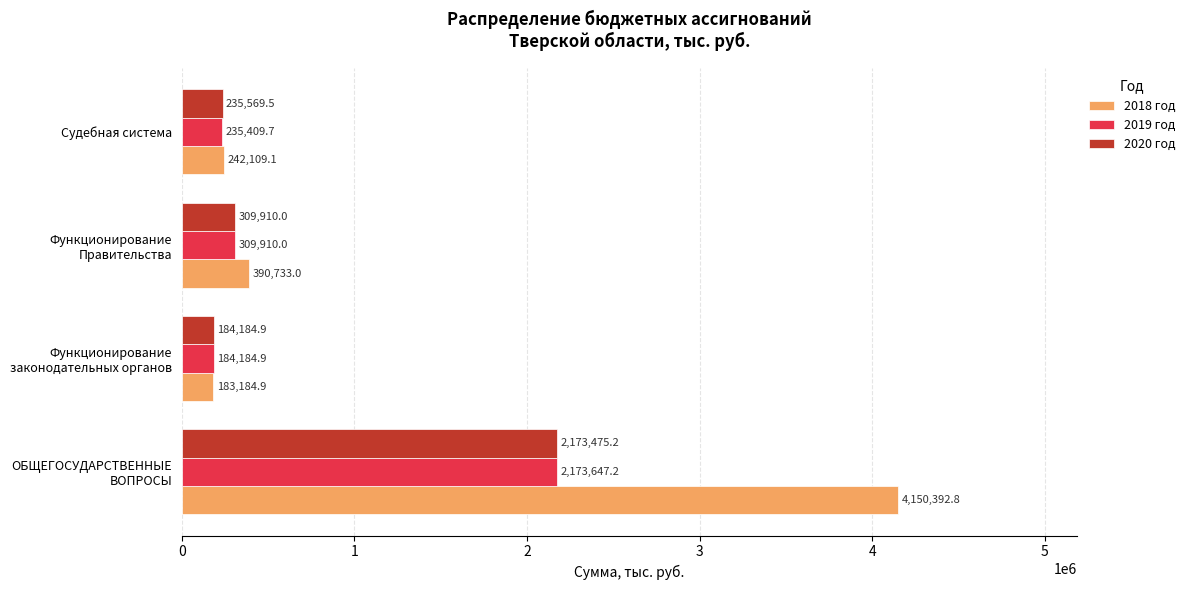

Is the value of 2019 год at Судебная система greater than the value of 2020 год at Судебная система?

No